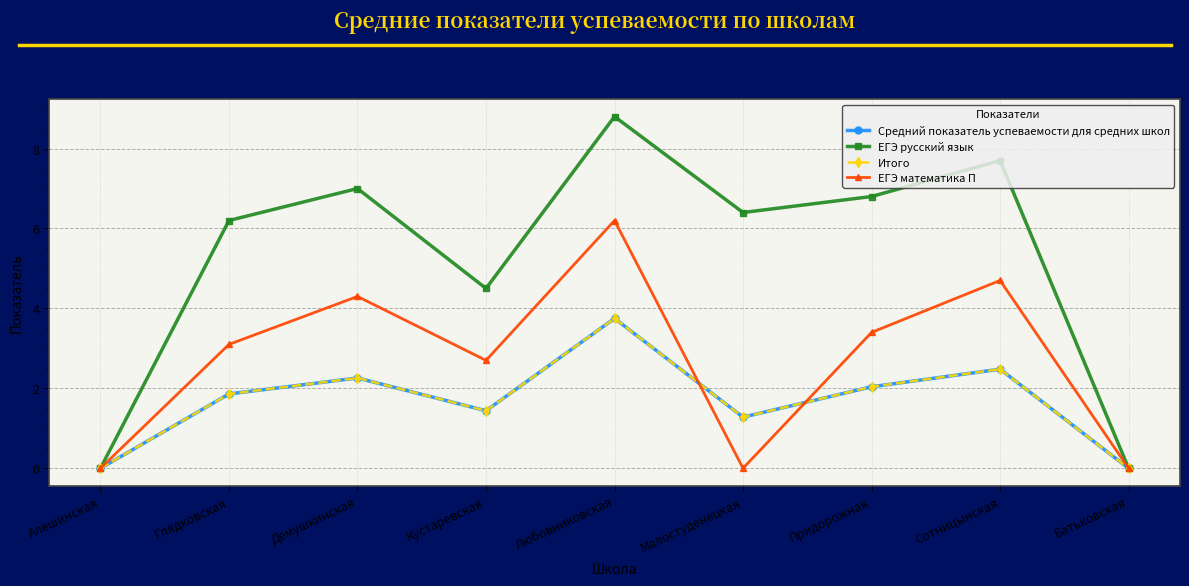

How many lines are shown in the chart?

4